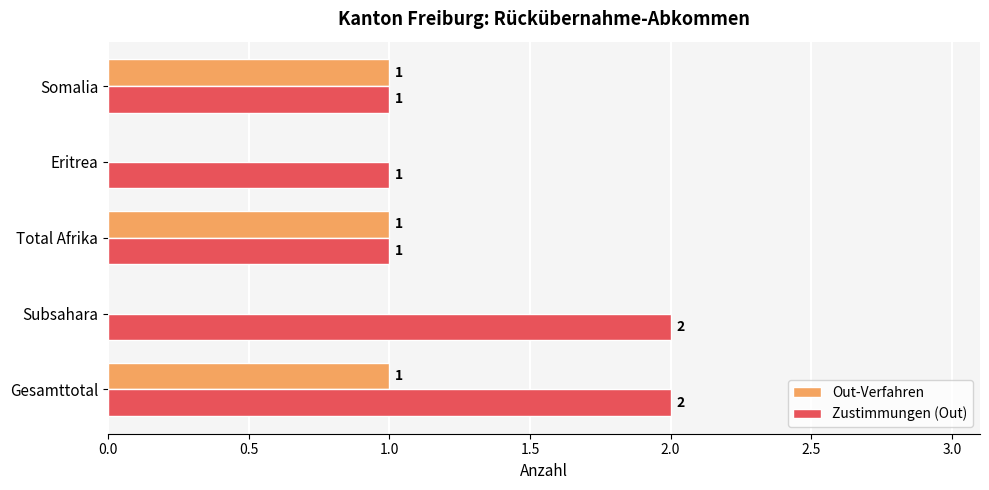

The Zustimmungen (Out) series shows 1 at Total Afrika. True or false?

True